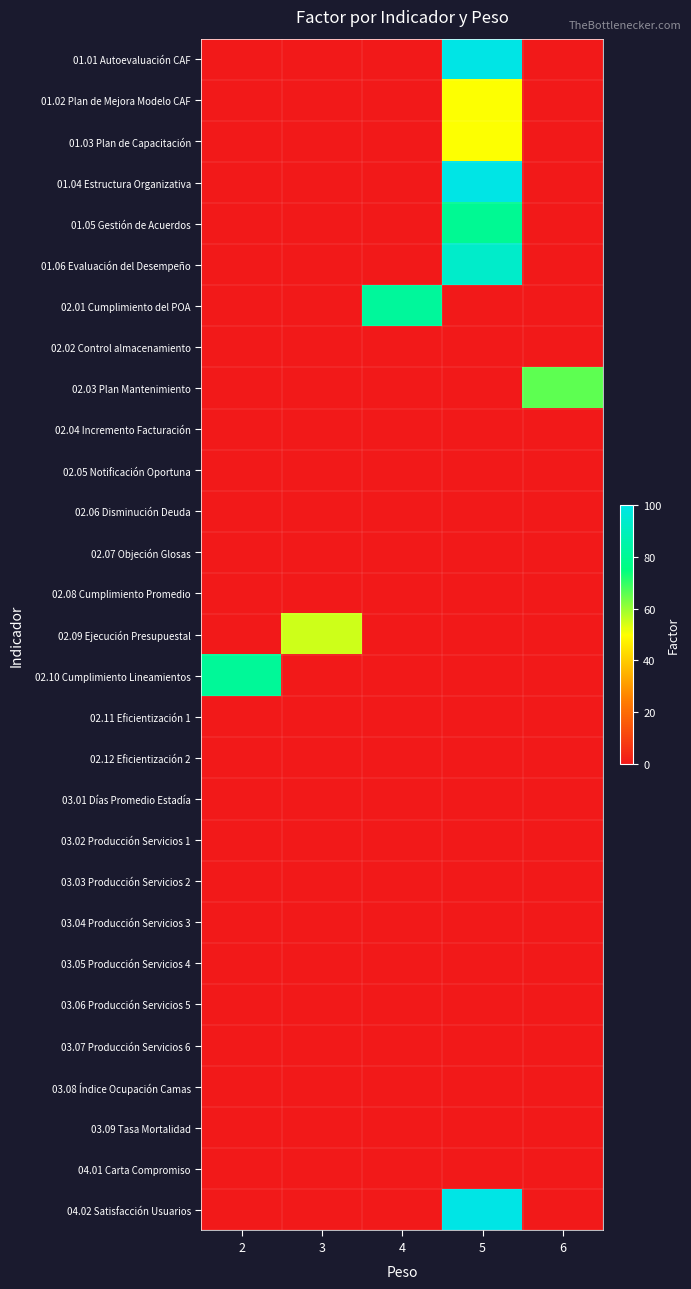

Between 5 and 2, which is larger?

5